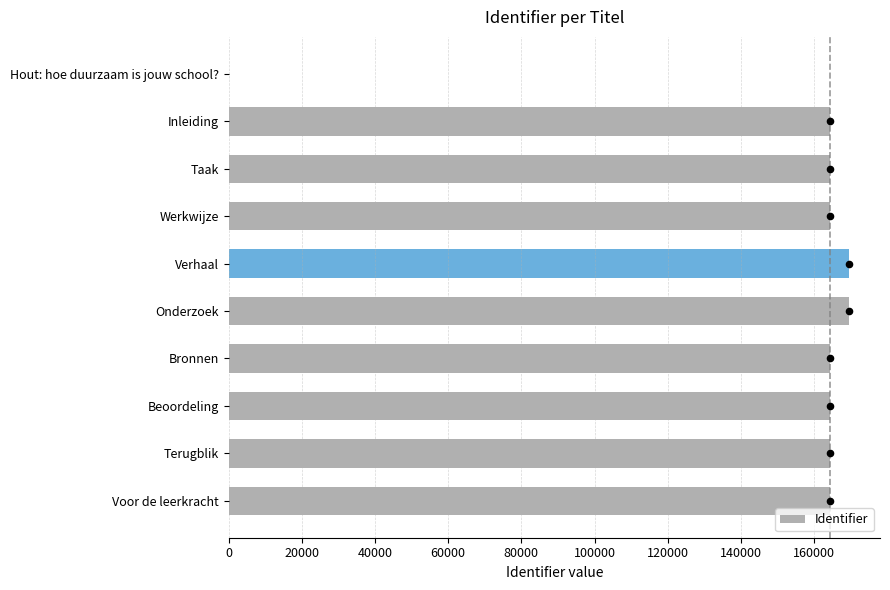

What is the sum of the Identifier values at Werkwijze and Bronnen?

328674